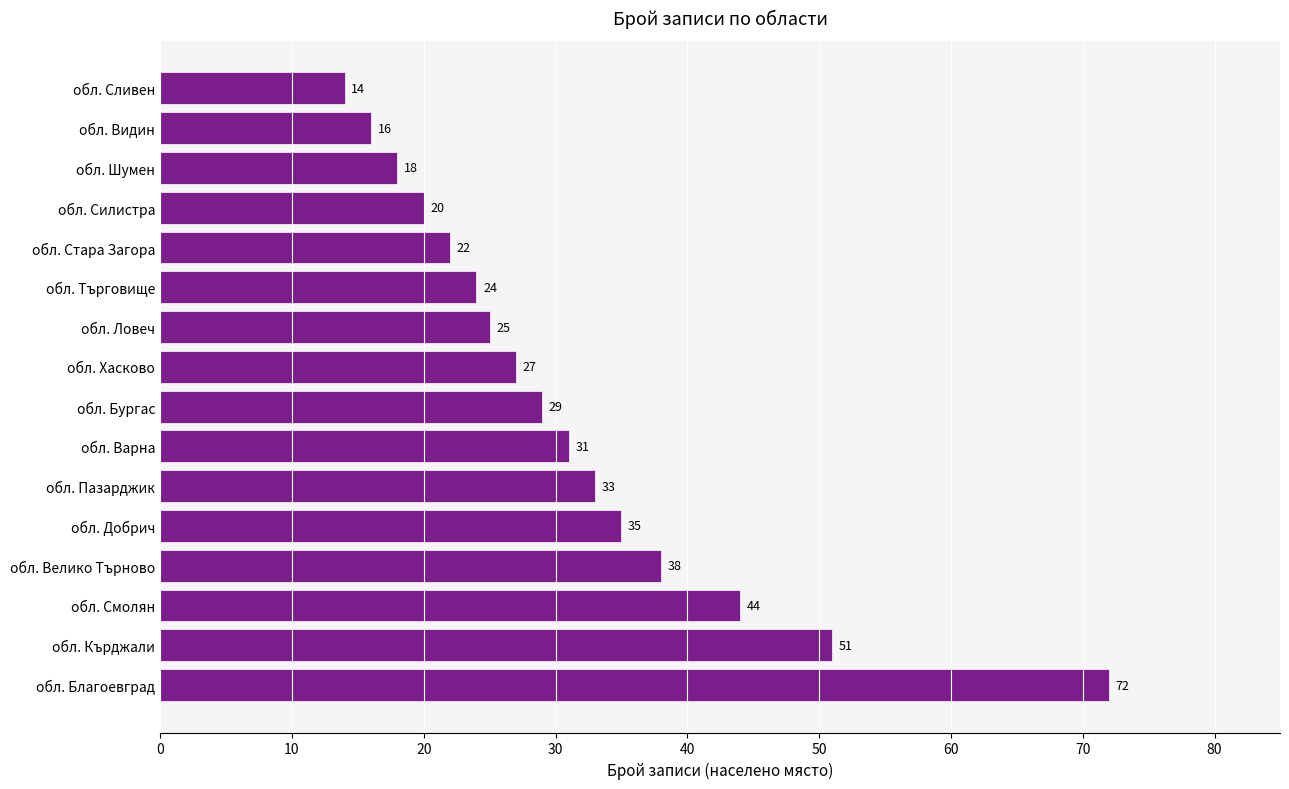

Are the bars grouped side by side (vs. stacked)?

No